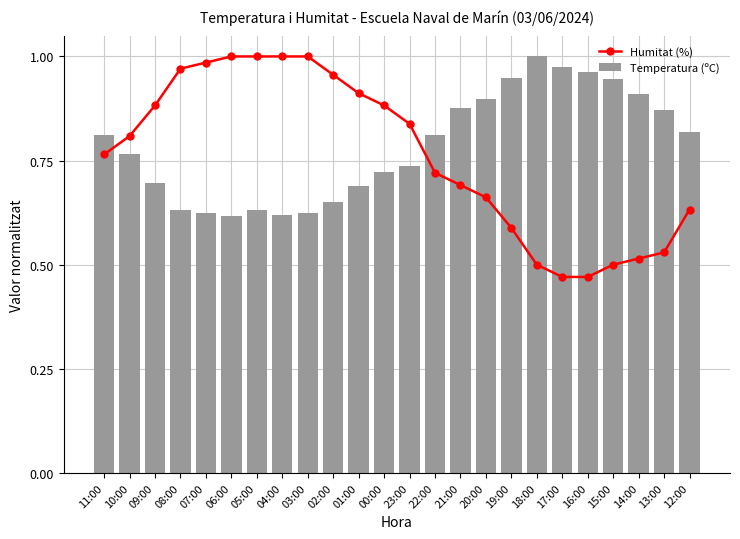

Which label corresponds to the smallest value in the chart?

17:00